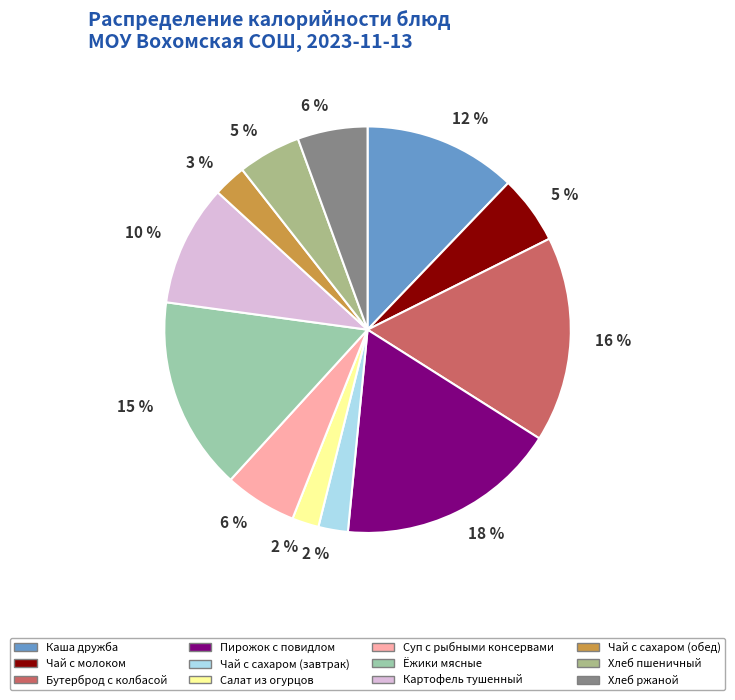

What is the ratio of the value at Хлеб пшеничный to the value at Пирожок с повидлом?

0.3